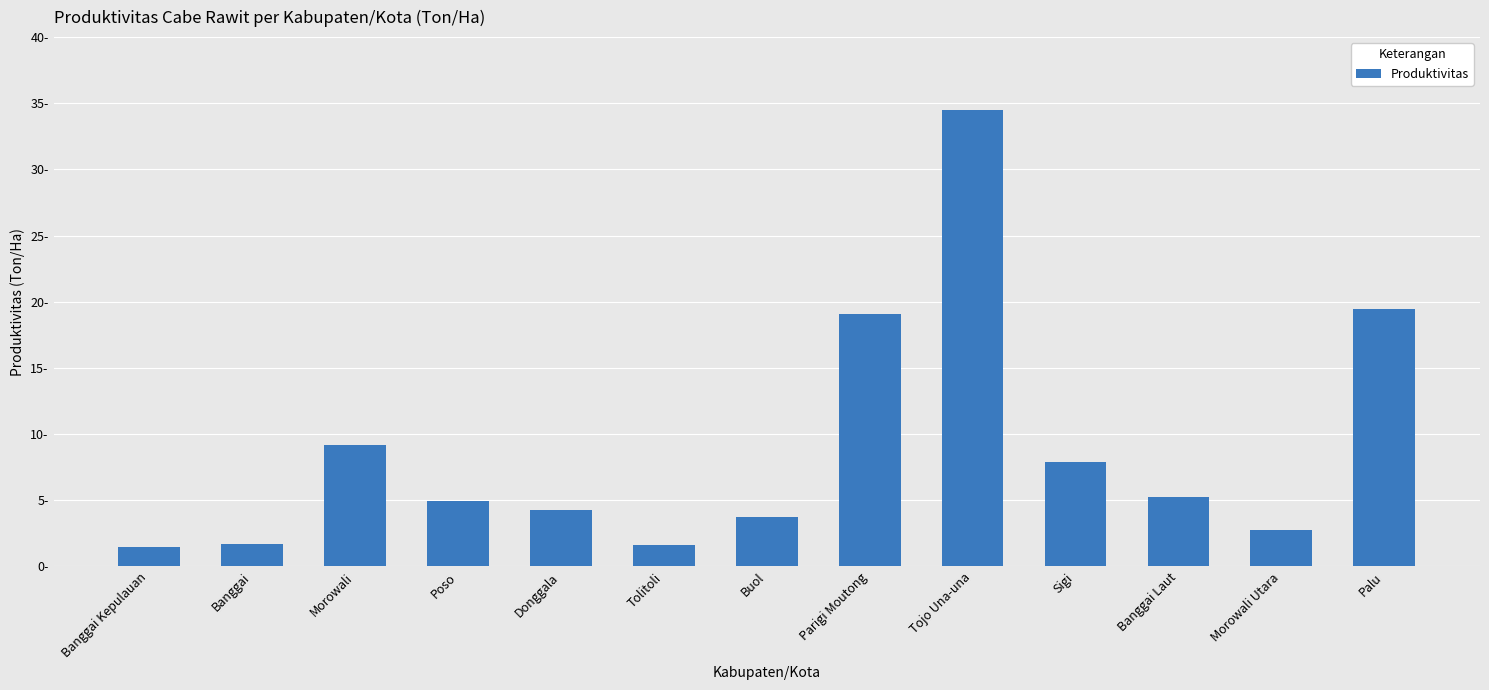

List the labels in order of value, smallest first.

Banggai Kepulauan, Tolitoli, Banggai, Morowali Utara, Buol, Donggala, Poso, Banggai Laut, Sigi, Morowali, Parigi Moutong, Palu, Tojo Una-una